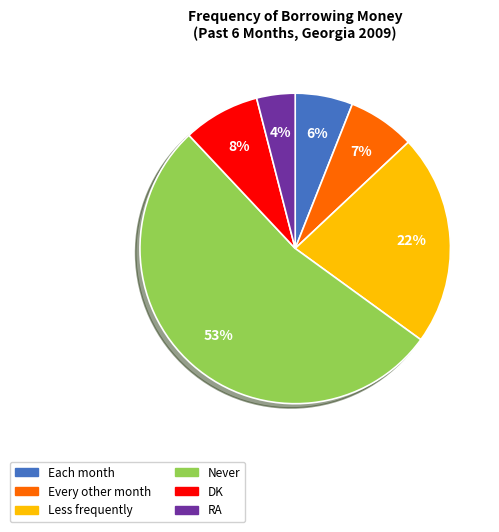

Which slice is the smallest?

RA